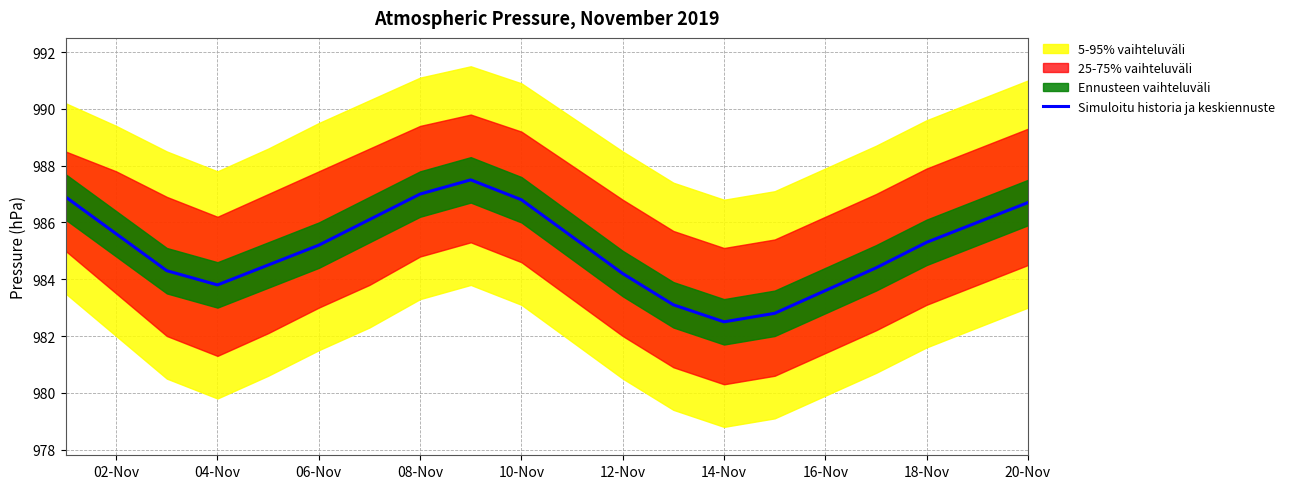

Which category has the lowest value in the Simuloitu historia ja keskiennuste series?

14-Nov